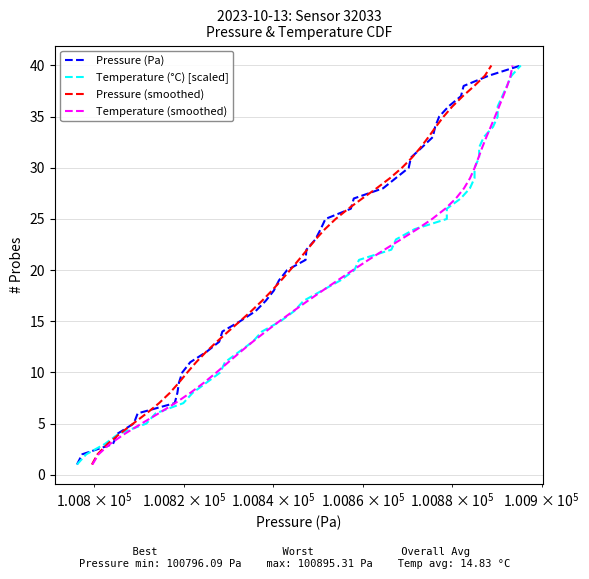

Which series has the largest range (max minus min)?

Pressure (Pa)